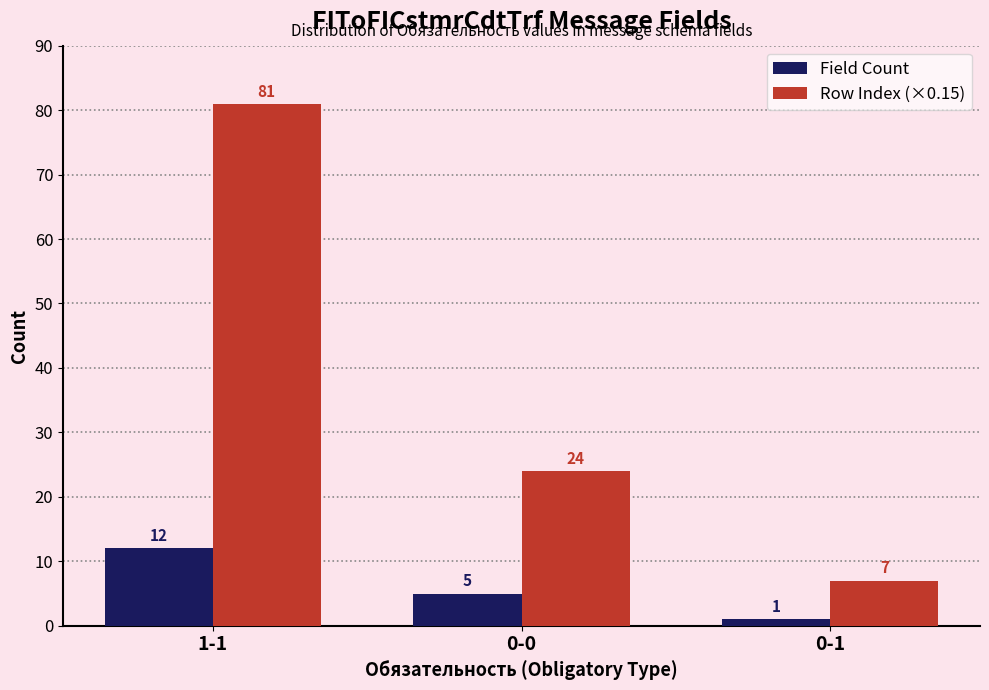

Reading right to left, what are all the values shown in this chart?

Field Count: 1	5	12
Row Index (×0.15): 7	24	81